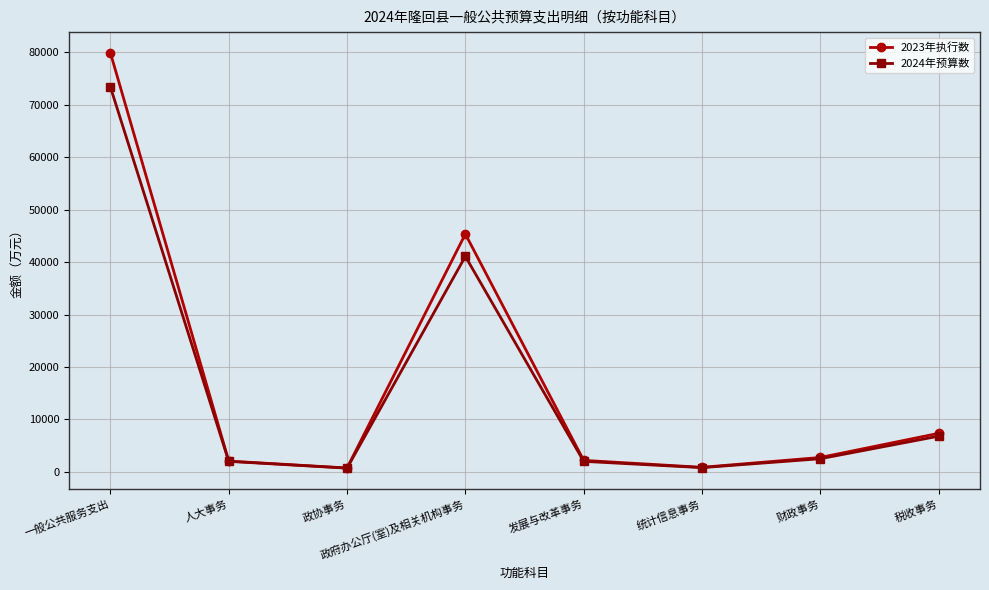

List the series in order of their peak value, highest first.

2023年执行数, 2024年预算数